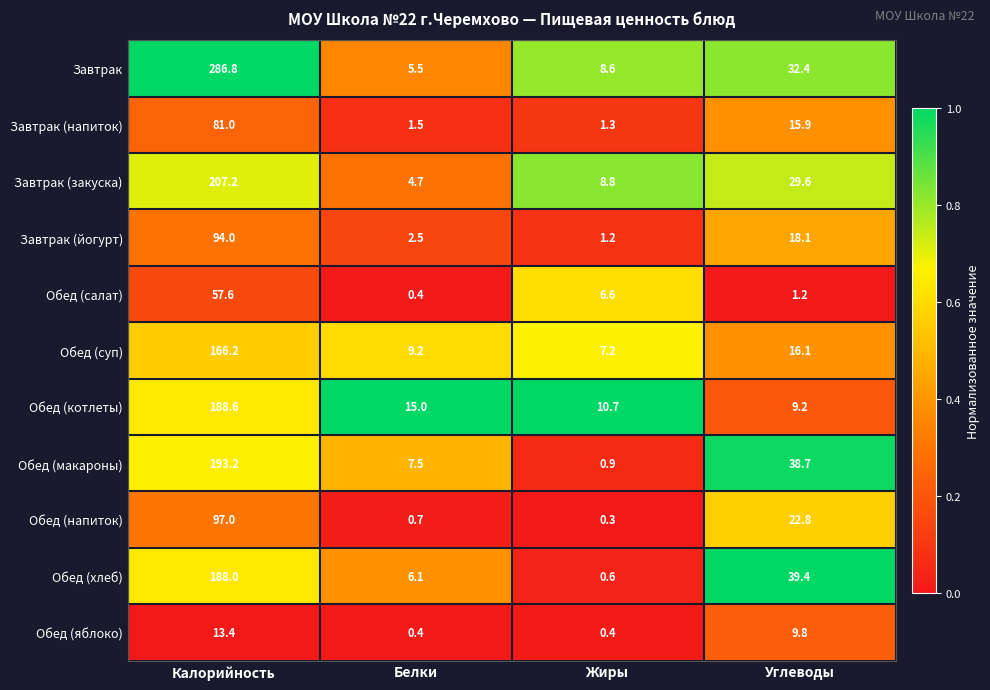

Which category has the lowest value across all series?

Жиры